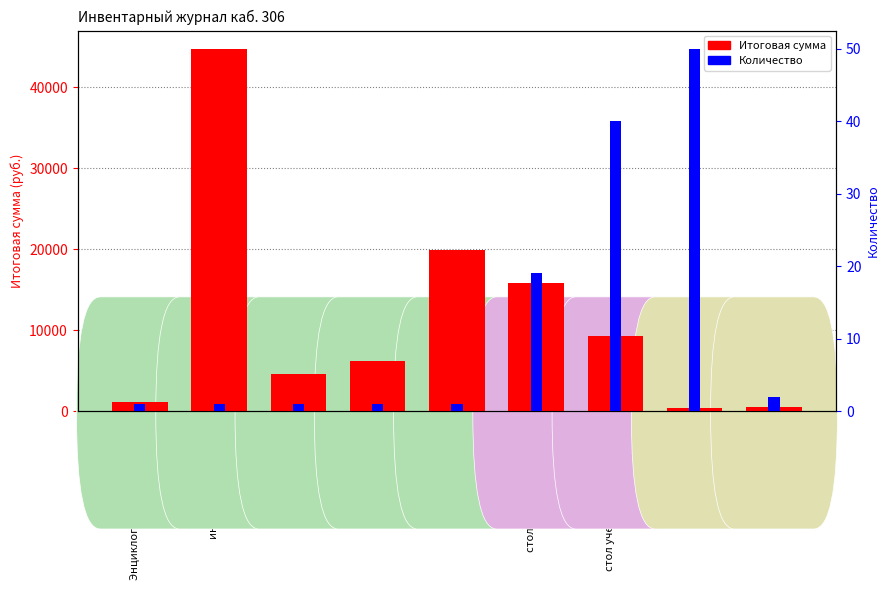

What is the lowest value of the Количество series?

1